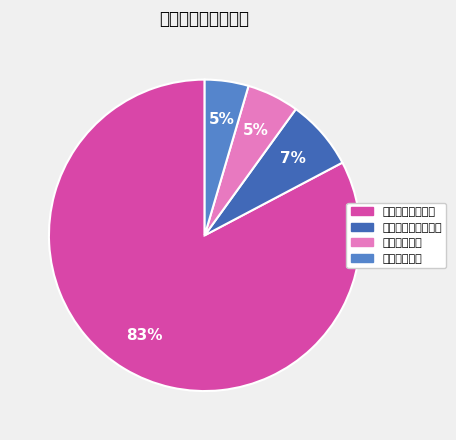

Which slice is the smallest?

住房保障支出